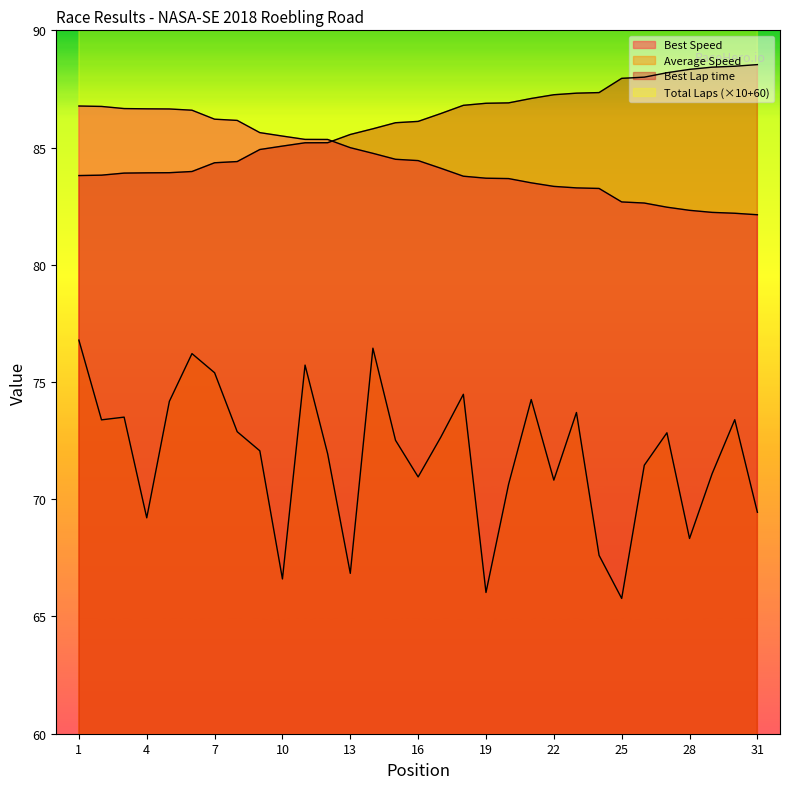

Reading left to right, extract all data points from this chart.

Total Laps: 1=110.0	2=120.0	3=100.0	4=90.0	5=100.0	6=110.0	7=110.0	8=100.0	9=100.0	10=110.0	11=130.0	12=100.0	13=90.0	14=130.0	15=130.0	16=120.0	17=130.0	18=130.0	19=110.0	20=130.0	21=130.0	22=120.0	23=130.0	24=120.0	25=110.0	26=130.0	27=120.0	28=100.0	29=130.0	30=130.0	31=120.0
Best Lap time: 1=83.8	2=83.8	3=83.9	4=83.9	5=83.9	6=84.0	7=84.4	8=84.4	9=84.9	10=85.1	11=85.2	12=85.2	13=85.6	14=85.8	15=86.1	16=86.1	17=86.5	18=86.8	19=86.9	20=86.9	21=87.1	22=87.3	23=87.3	24=87.3	25=88.0	26=88.0	27=88.2	28=88.3	29=88.4	30=88.5	31=88.5
Best Speed: 1=86.8	2=86.8	3=86.7	4=86.7	5=86.6	6=86.6	7=86.2	8=86.2	9=85.6	10=85.5	11=85.3	12=85.3	13=85.0	14=84.8	15=84.5	16=84.4	17=84.1	18=83.8	19=83.7	20=83.7	21=83.5	22=83.3	23=83.3	24=83.3	25=82.7	26=82.6	27=82.5	28=82.3	29=82.2	30=82.2	31=82.1
Average Speed: 1=76.8	2=73.4	3=73.5	4=69.2	5=74.2	6=76.2	7=75.4	8=72.9	9=72.1	10=66.6	11=75.7	12=71.9	13=66.8	14=76.4	15=72.5	16=71.0	17=72.6	18=74.5	19=66.0	20=70.6	21=74.3	22=70.8	23=73.7	24=67.6	25=65.8	26=71.5	27=72.8	28=68.3	29=71.1	30=73.4	31=69.4